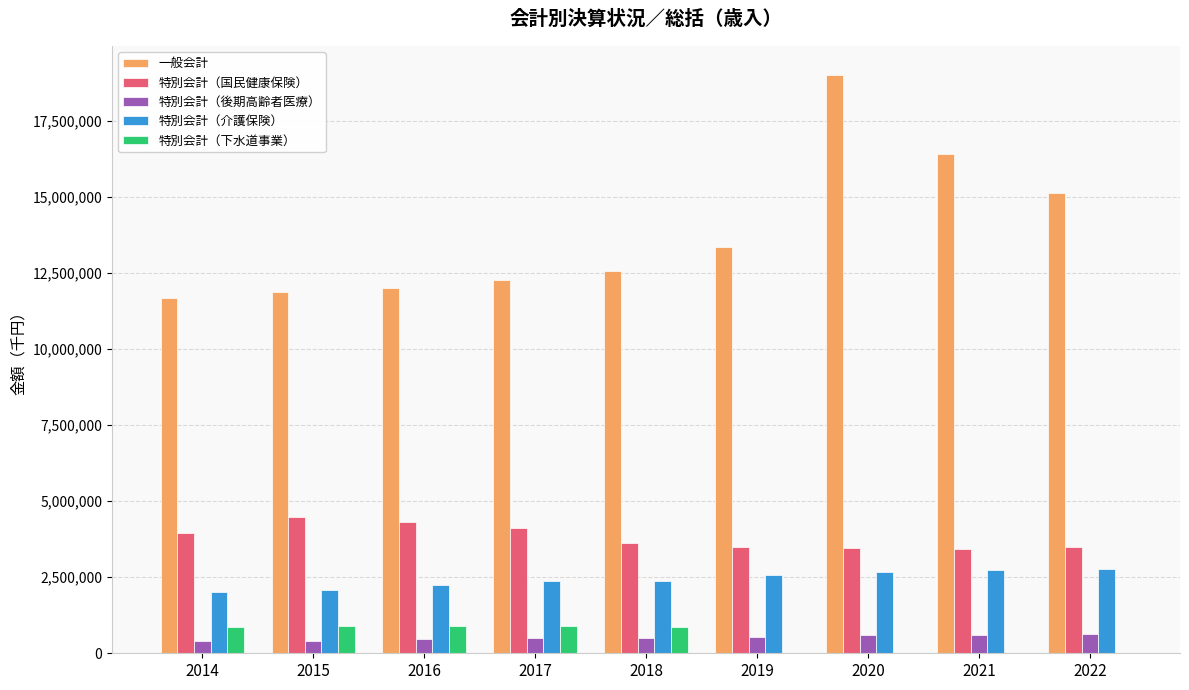

The value of 特別会計（介護保険） at 2021 is 2742905. True or false?

True